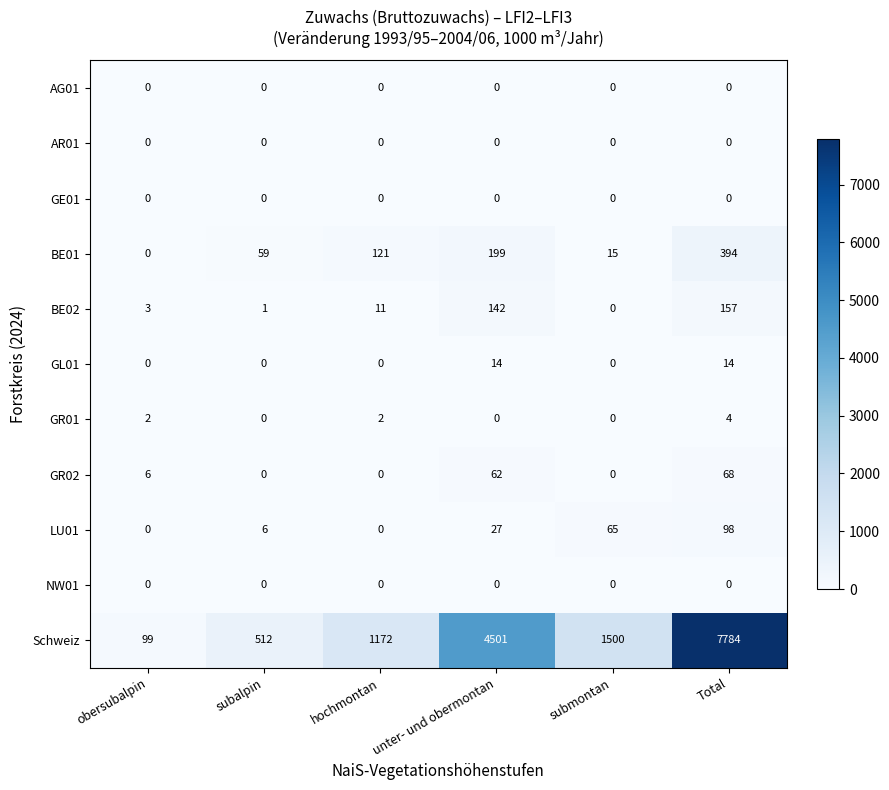

What is the approximate value of GR02 at obersubalpin?

6